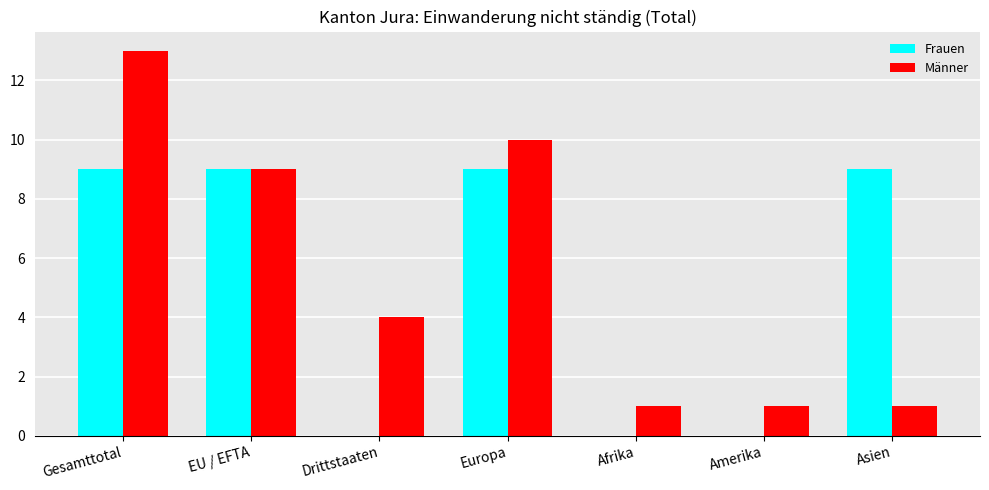

Reading right to left, extract all data points from this chart.

Frauen: 9	0	0	9	0	9	9
Männer: 1	1	1	10	4	9	13